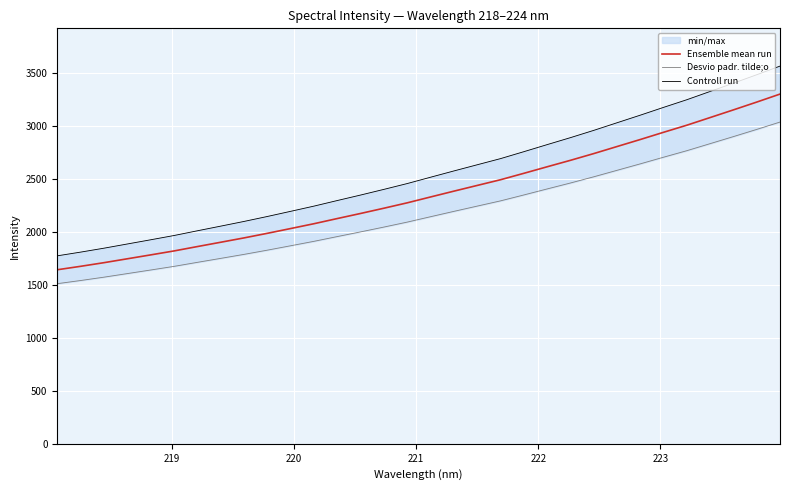

What is the highest value of the Ensemble mean run series?

3298.6